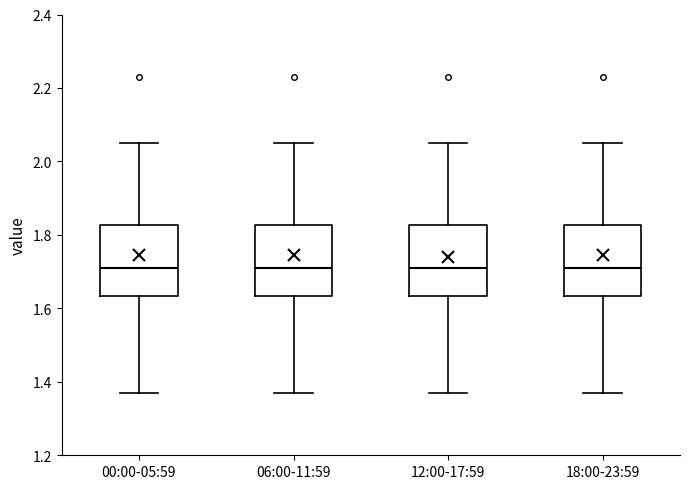

Reading left to right, transcribe this box plot: for each box, give where its median line is, the range the box spans, and where its two whiskers end, as read against the y-axis. The values are not printed on the chart, so give them approximately, as read against the axis.

00:00-05:59: median 1.72, box 1.64 to 1.82, whiskers 1.38 to 2.06
06:00-11:59: median 1.72, box 1.64 to 1.82, whiskers 1.38 to 2.06
12:00-17:59: median 1.72, box 1.64 to 1.82, whiskers 1.38 to 2.06
18:00-23:59: median 1.72, box 1.64 to 1.82, whiskers 1.38 to 2.06